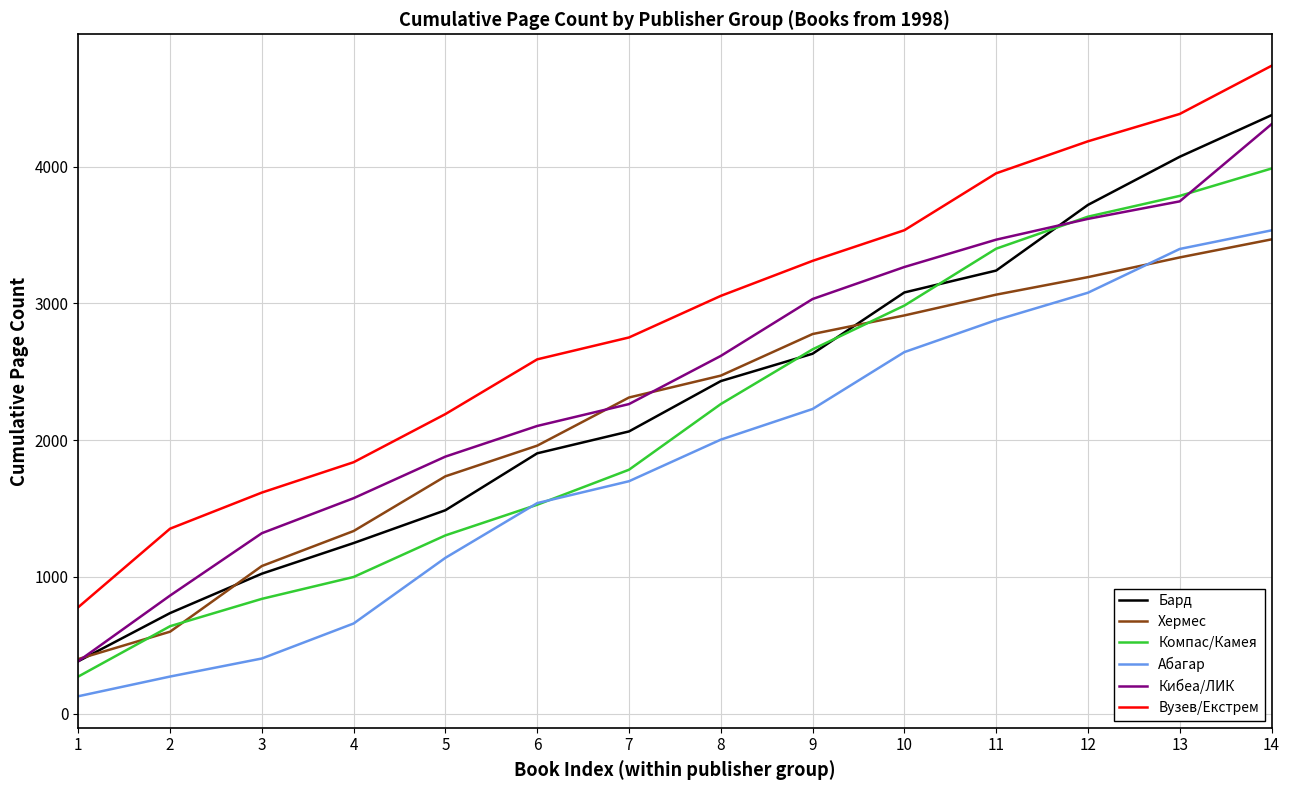

At 11, list the series in order from largest to smallest.

Вузев/Екстрем, Кибеа/ЛИК, Компас/Камея, Бард, Хермес, Абагар